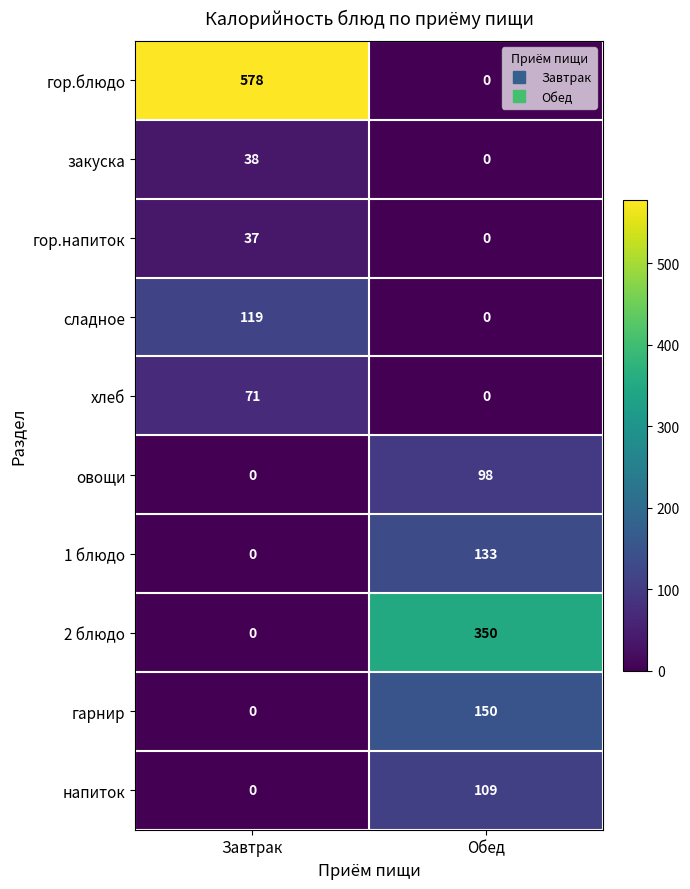

Which series has the largest total across all categories?

гор.блюдо